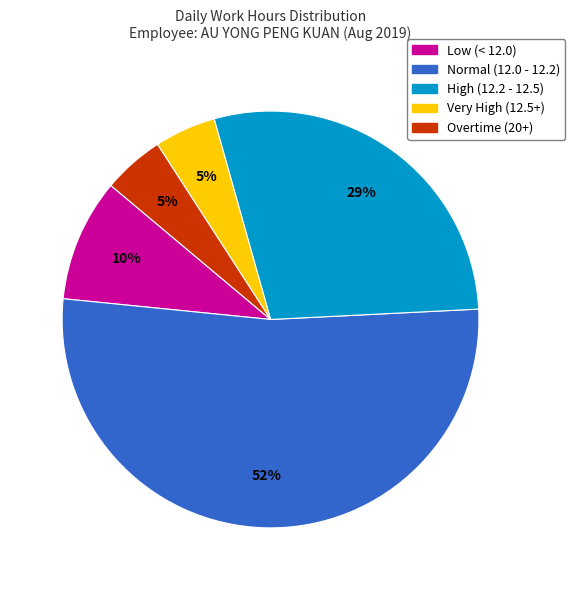

Does any single category account for the majority?

Yes